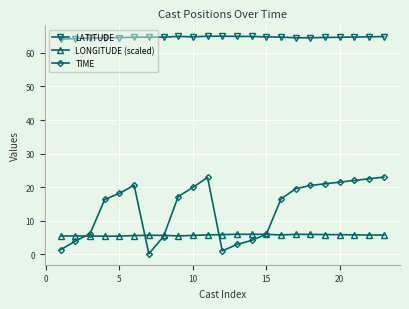

How many distinct data groups are displayed?

3